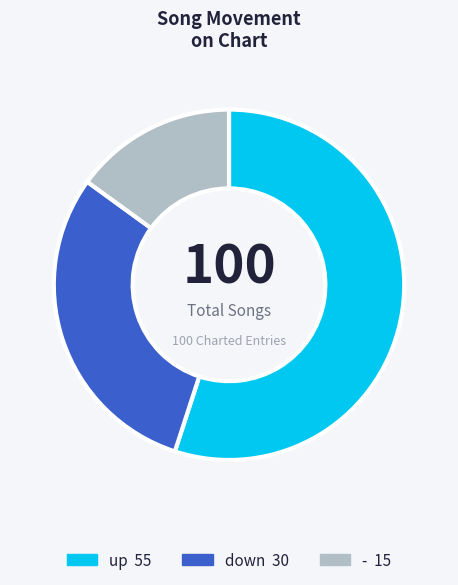

Which slice represents more than half of the pie?

up